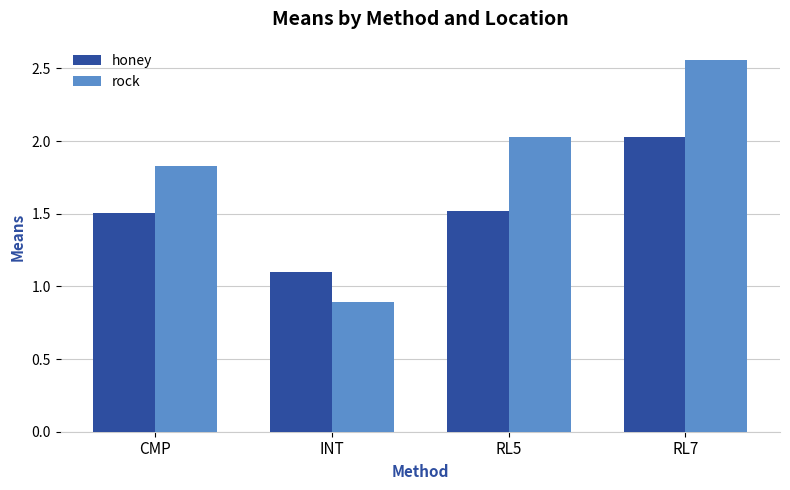

What is the spread (max minus min) of values at RL5?

0.5